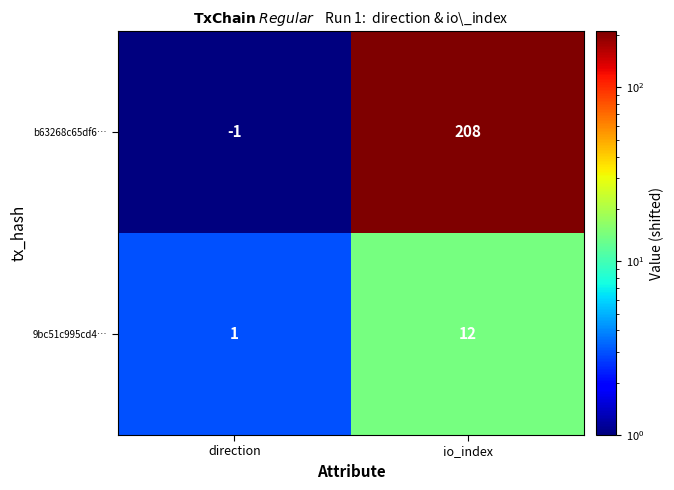

At io_index, list the series in order from smallest to largest.

9bc51c995cd4…, b63268c65df6…